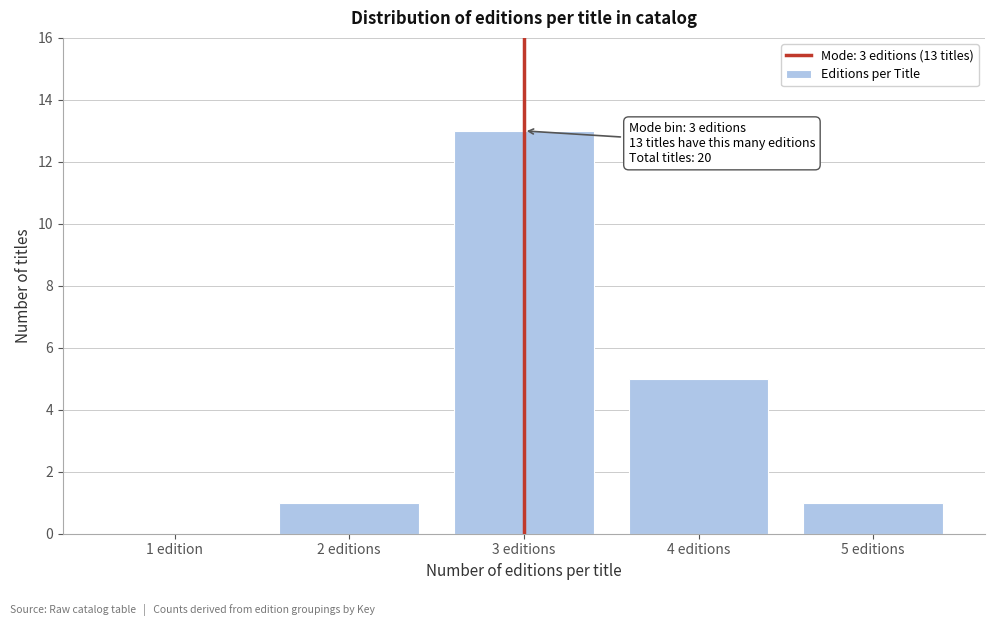

Reading left to right, extract all data points from this chart.

1 edition=0	2 editions=1	3 editions=13	4 editions=5	5 editions=1